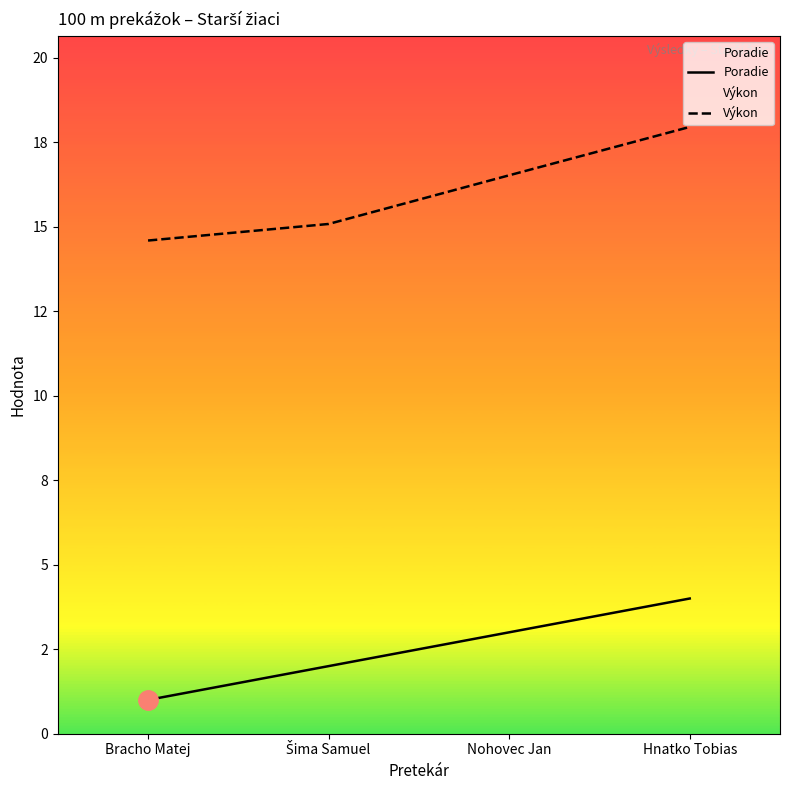

Which series has the largest total across all categories?

Výkon